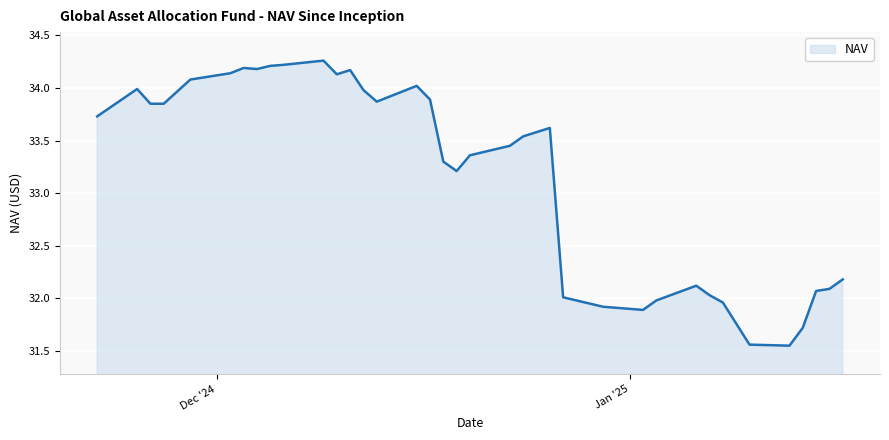

What is the difference between the maximum and minimum values?

2.7